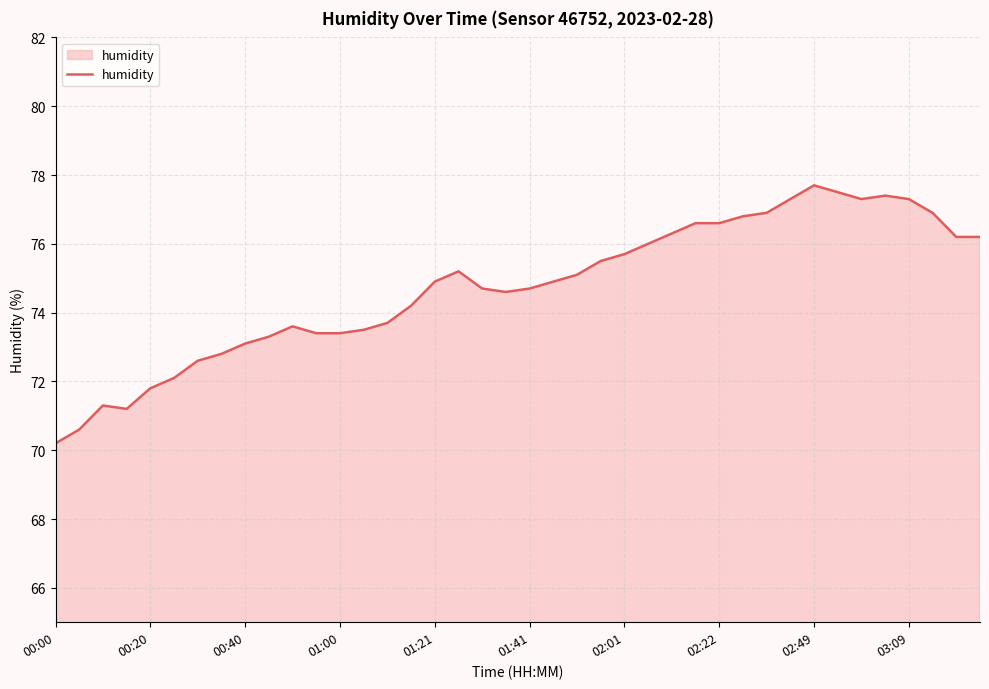

What is the minimum value shown in the chart?

70.2